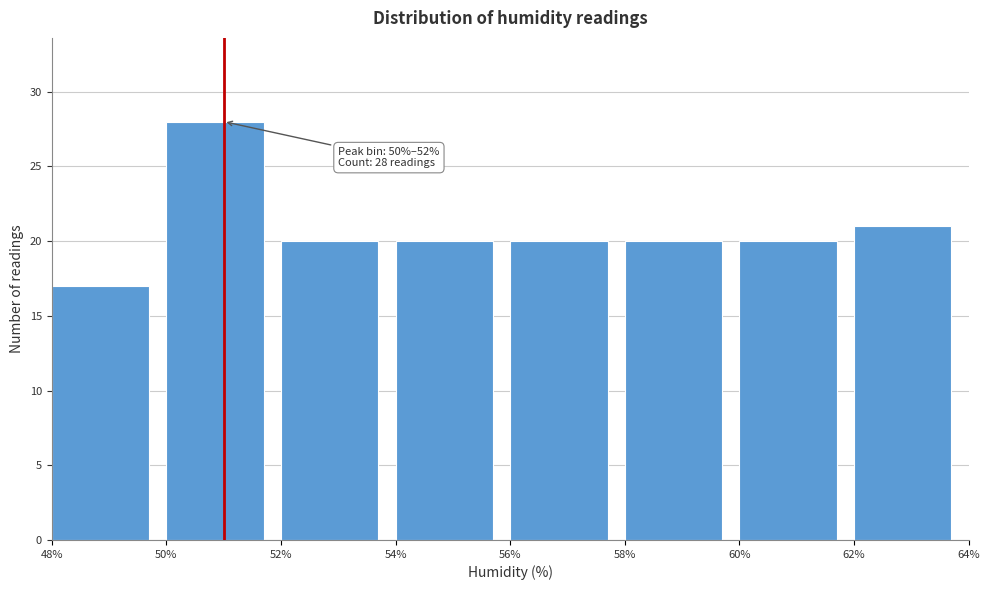

Which range on the x-axis has the tallest bar?

50% to 52%